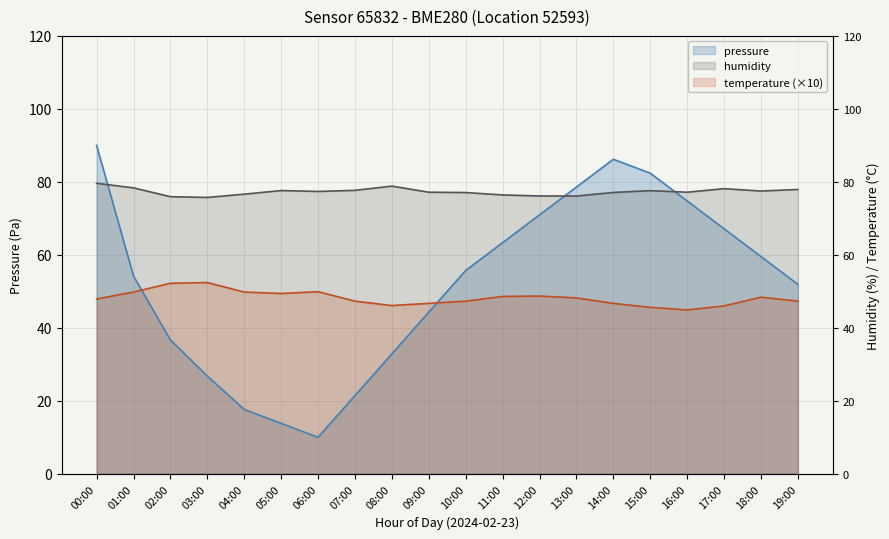

Where does the pressure series first go above 55?

00:00